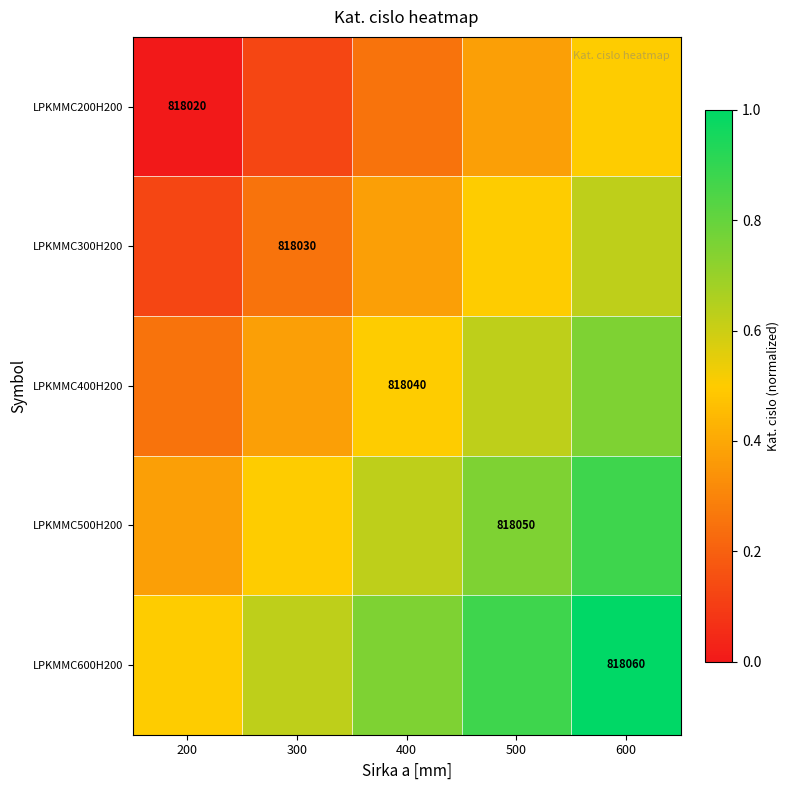

Which series has the largest total across all categories?

LPKMMC600H200